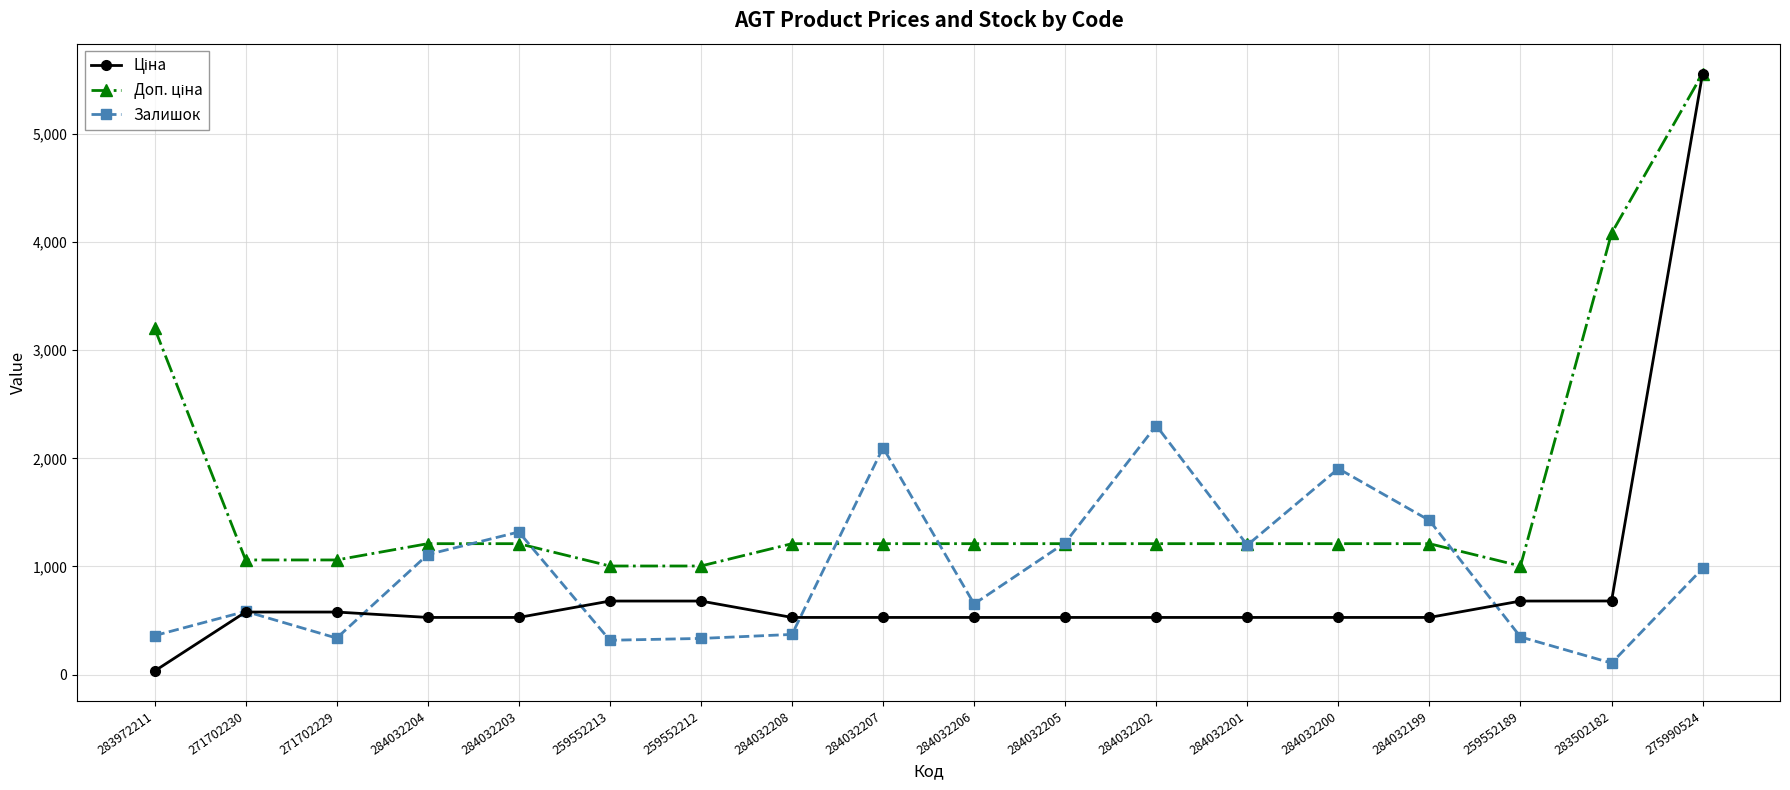

What position from the right is 283972211?

18